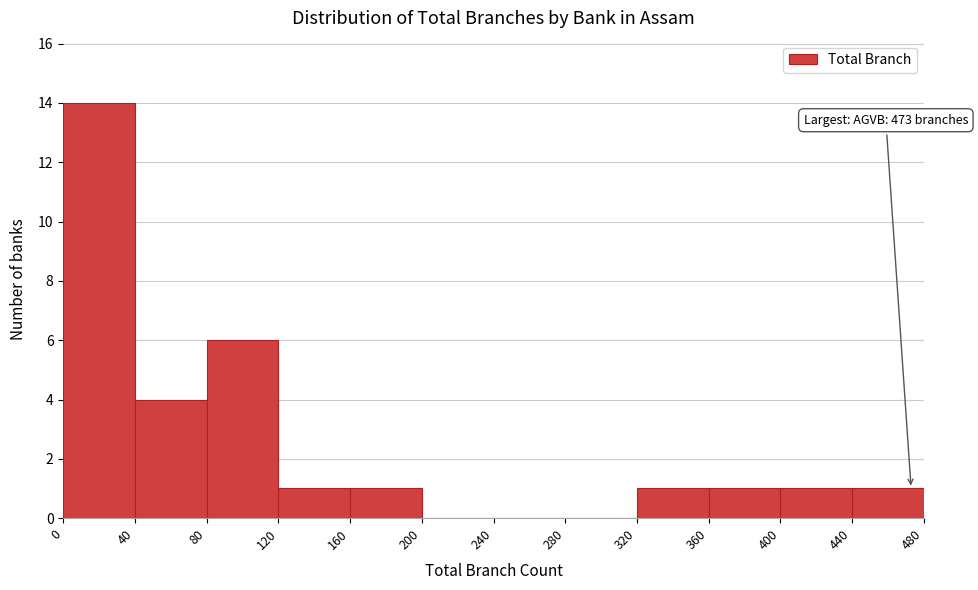

Which range on the x-axis has the tallest bar?

0 to 40